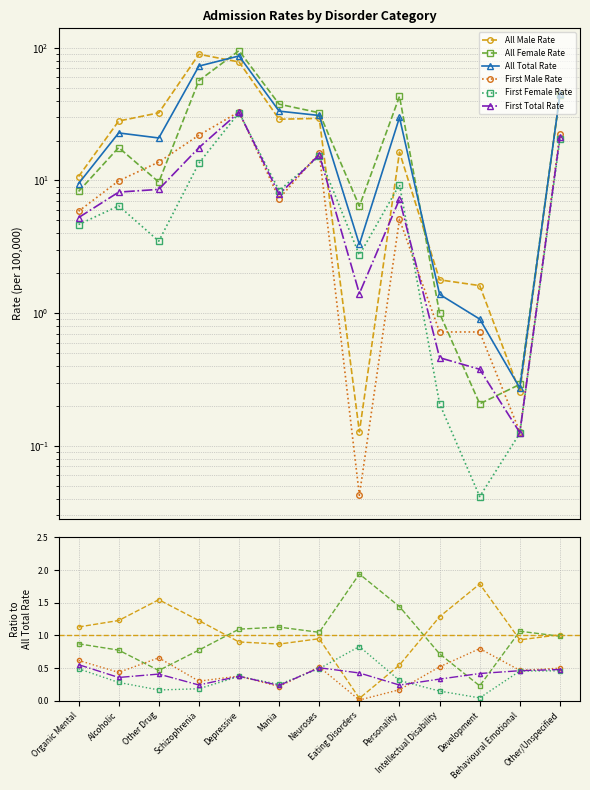

Which category has the highest value across all series?

Depressive